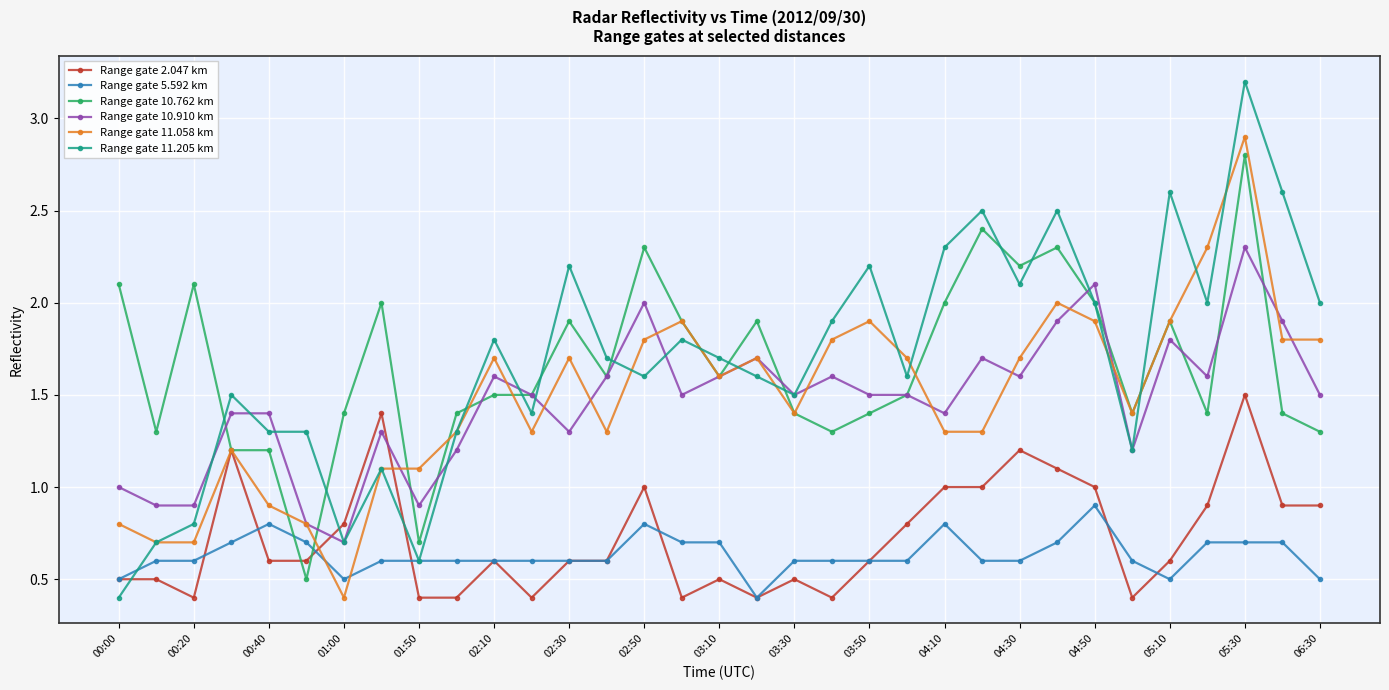

What is the greatest value displayed?

3.2